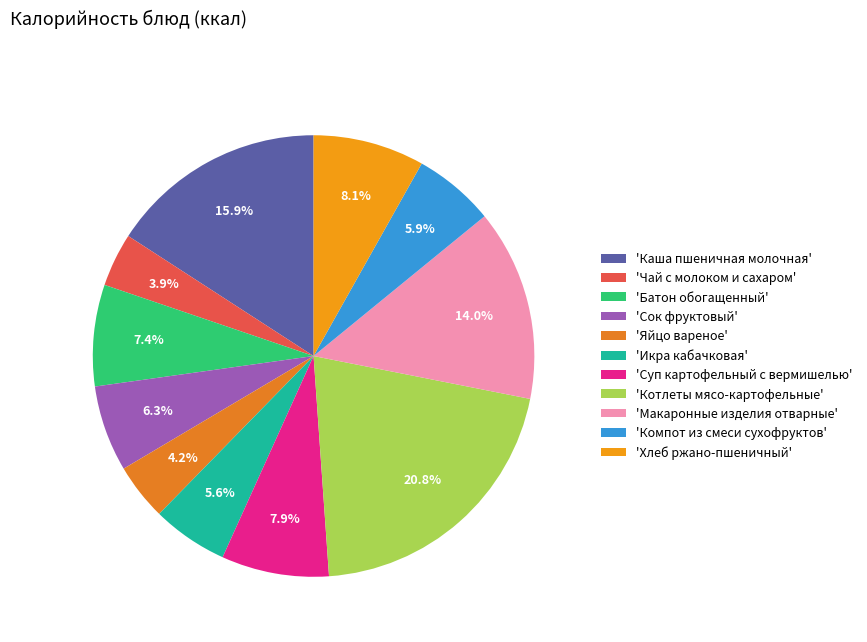

How many slices are in this pie chart?

11